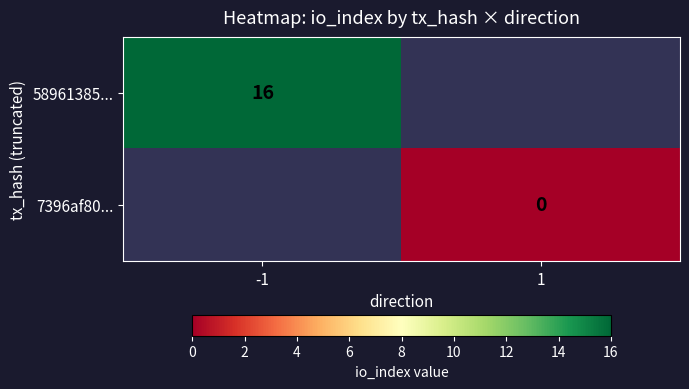

At which category does the chart reach its minimum across all series?

1